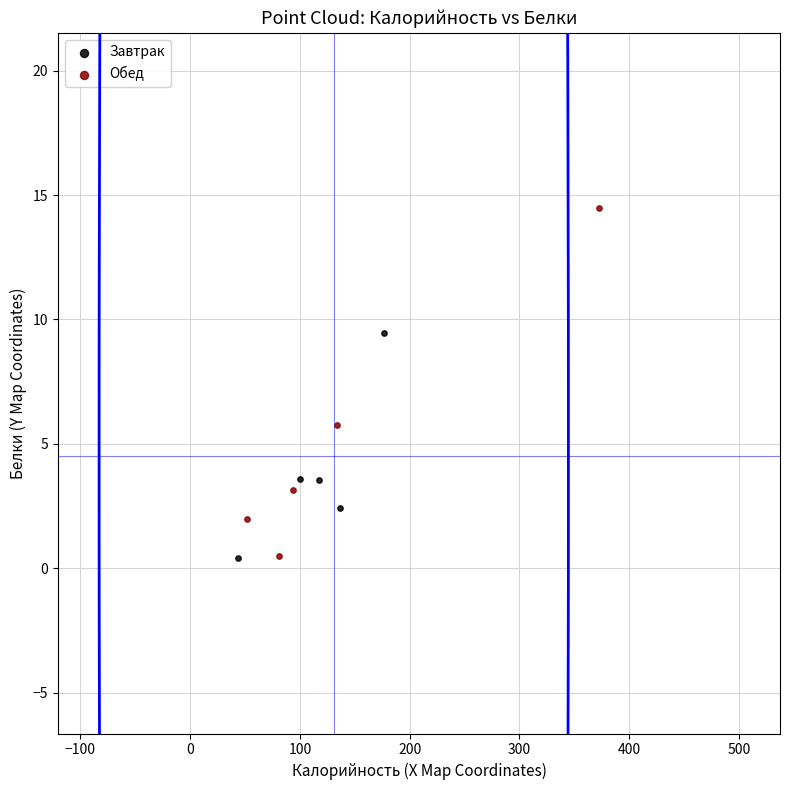

Which series has the widest spread of Y values?

Обед